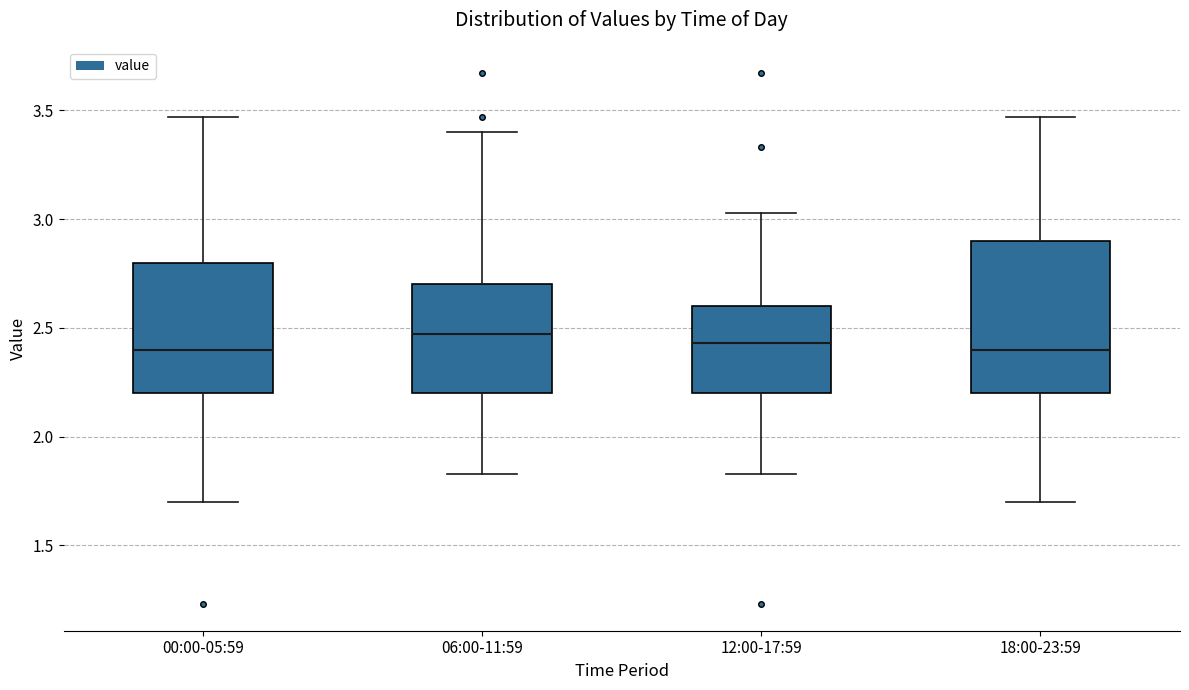

Comparing the boxes themselves (not the whiskers), which one is the tallest?

18:00-23:59